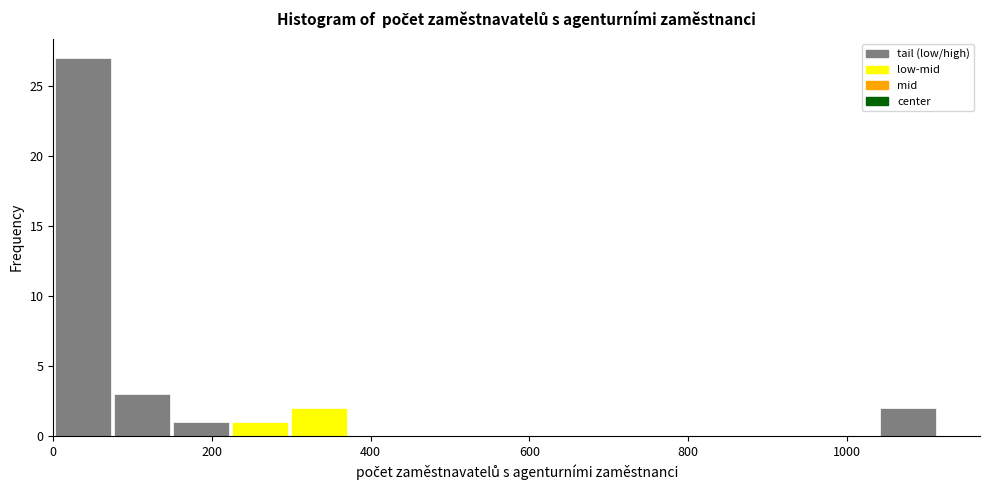

Around what value on the x-axis is the tallest bar? Give the approximate position of its centre, as read against the axis.

40